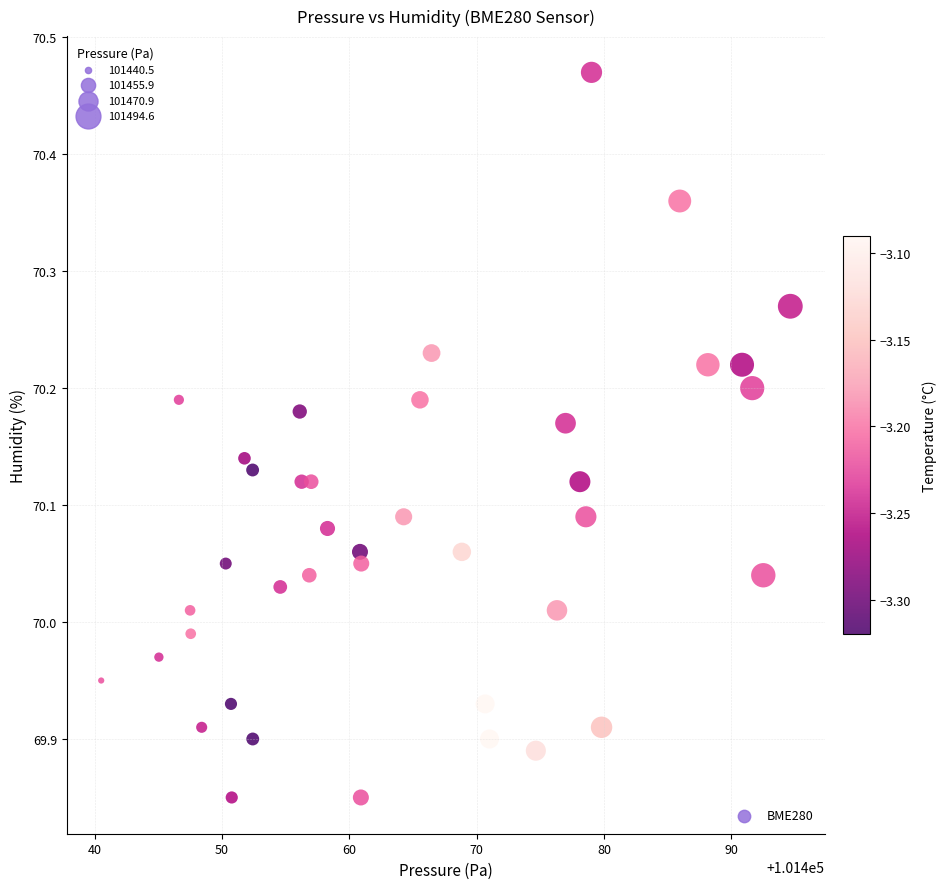

What is the range of Y values (max minus min)?

0.6